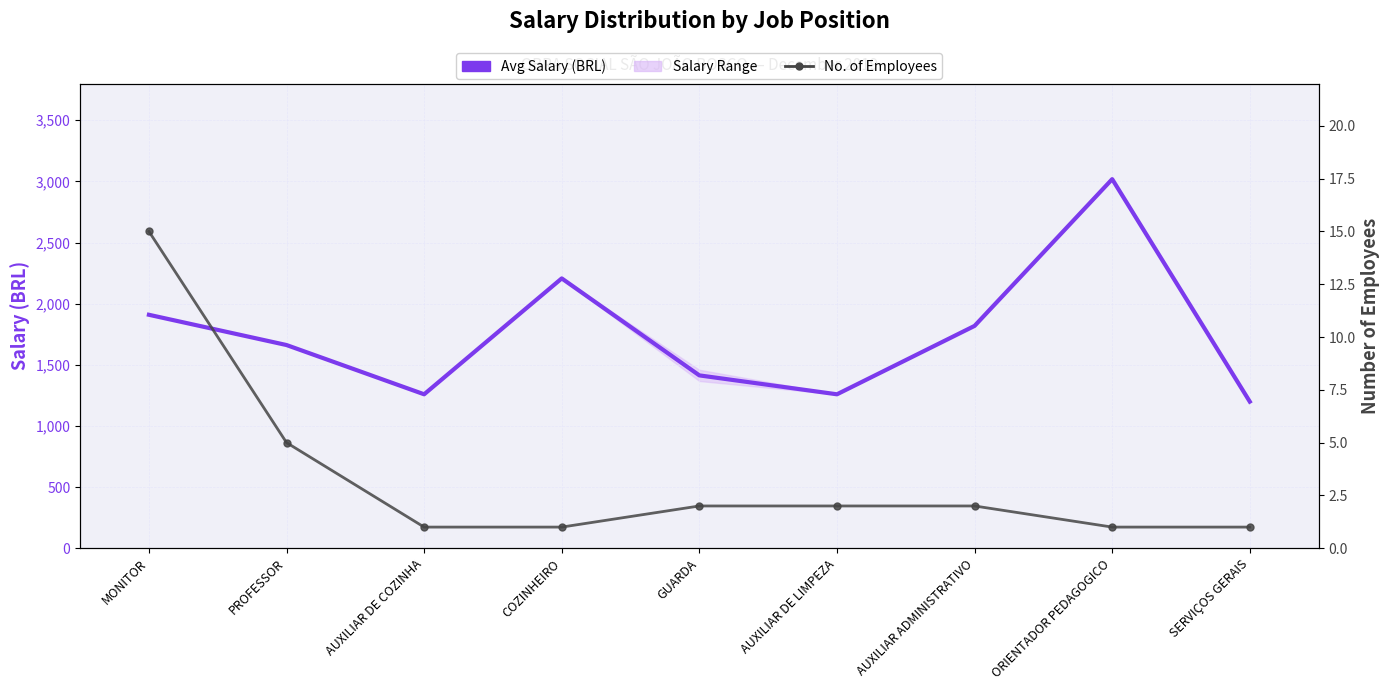

Rank the categories by No. of Employees value from highest to lowest.

MONITOR, PROFESSOR, GUARDA, AUXILIAR DE LIMPEZA, AUXILIAR ADMINISTRATIVO, AUXILIAR DE COZINHA, COZINHEIRO, ORIENTADOR PEDAGOGICO, SERVIÇOS GERAIS